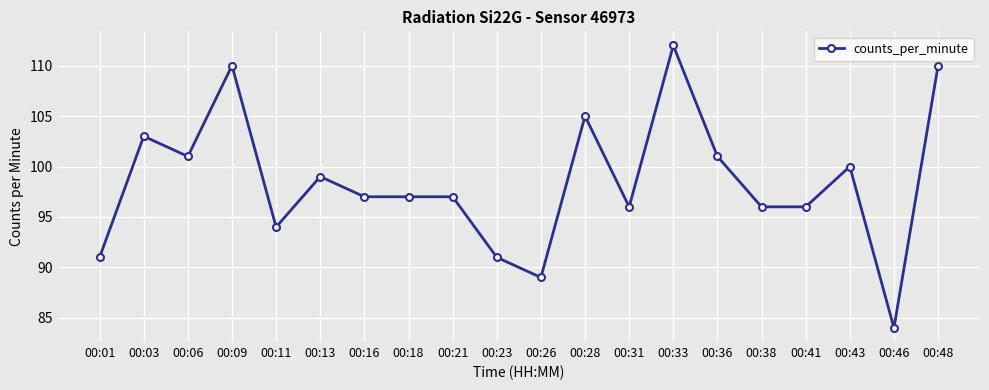

How many categories are shown in the chart?

20